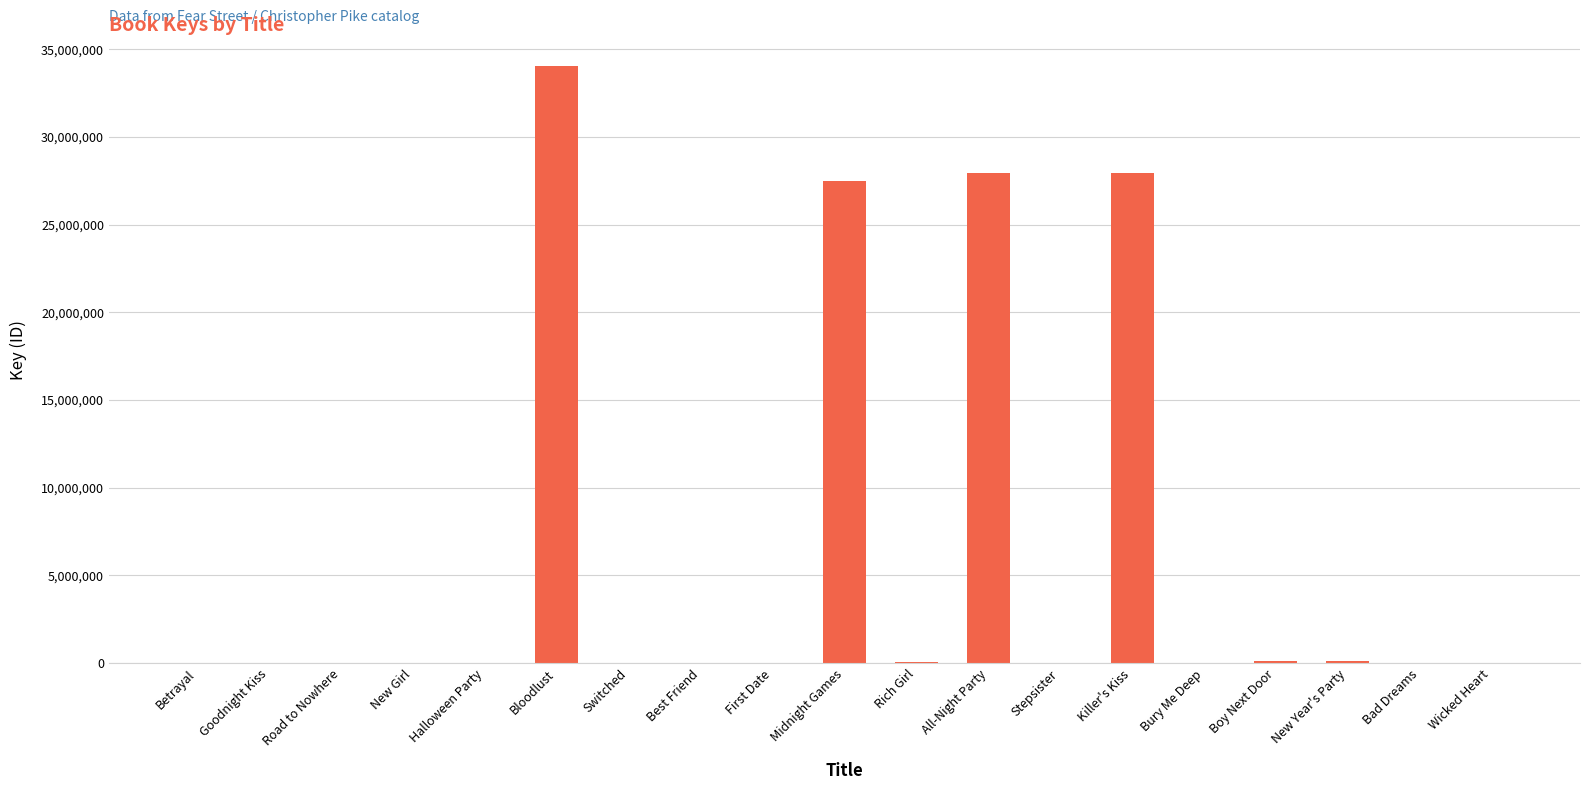

True or false: the data shows 4008 at Wicked Heart.

True